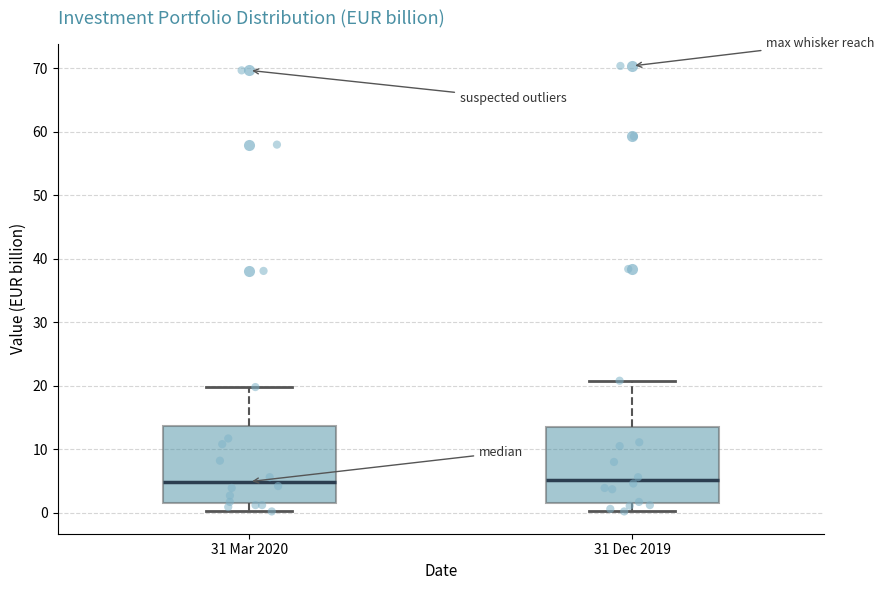

Reading left to right, read every box against the y-axis: the position of its median line, the range the box covers, and the ends of its whiskers. The values are not printed on the chart, so give them approximately, as read against the axis.

31 Mar 2020: median 5, box 2 to 14, whiskers 0 to 20
31 Dec 2019: median 5, box 2 to 14, whiskers 0 to 21